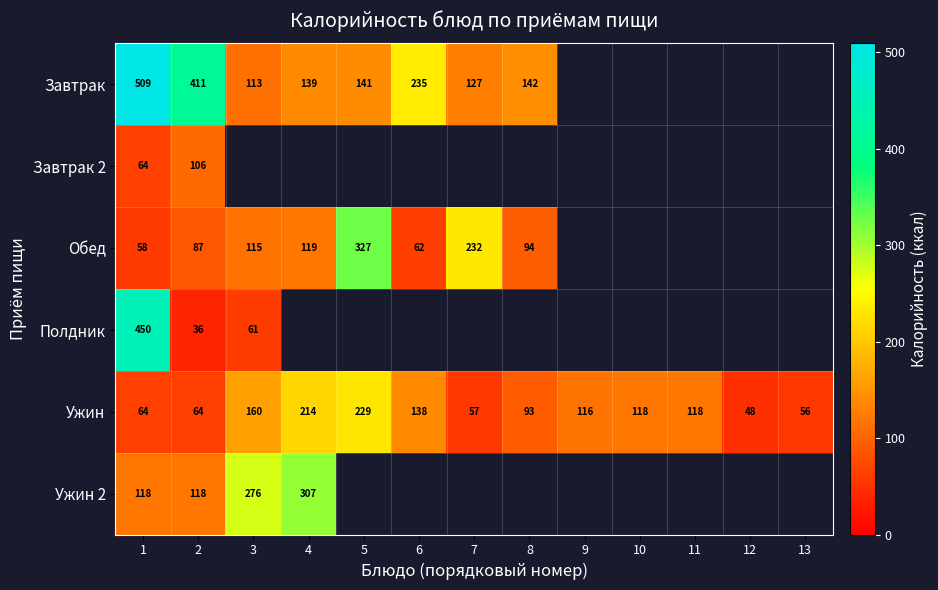

What is the maximum value for Ужин?

229